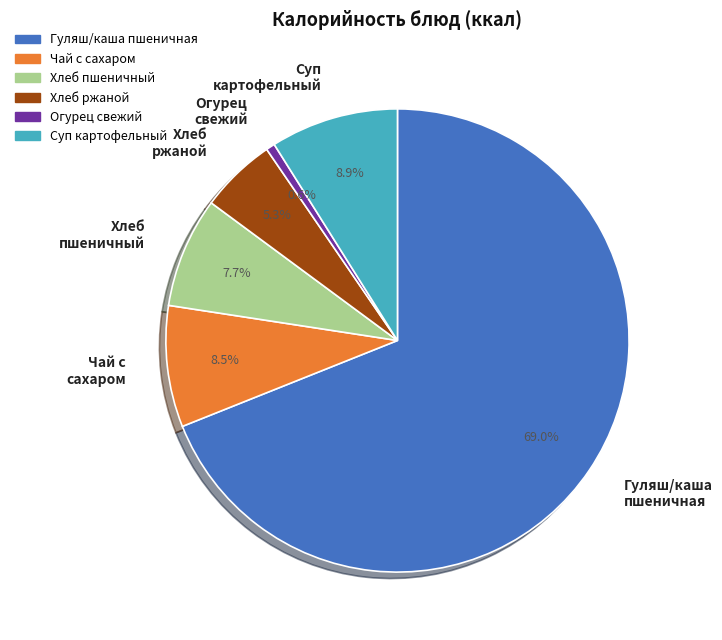

Does any single category account for the majority?

Yes